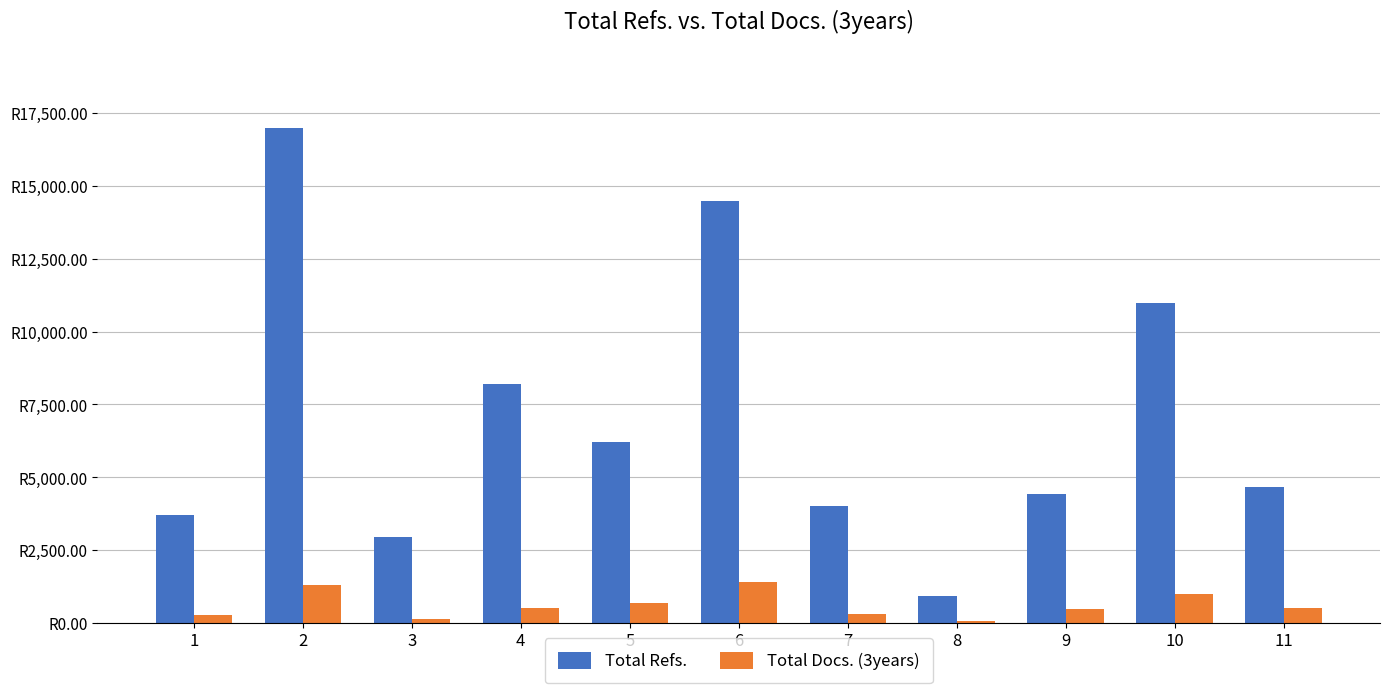

What is the difference between the highest and lowest values at 9?

3942